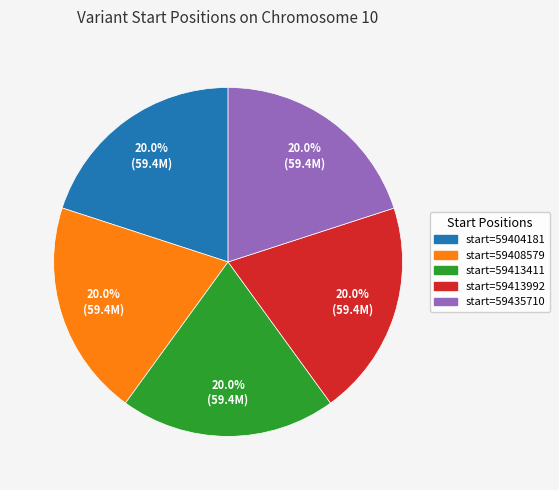

Does any single category account for the majority?

No